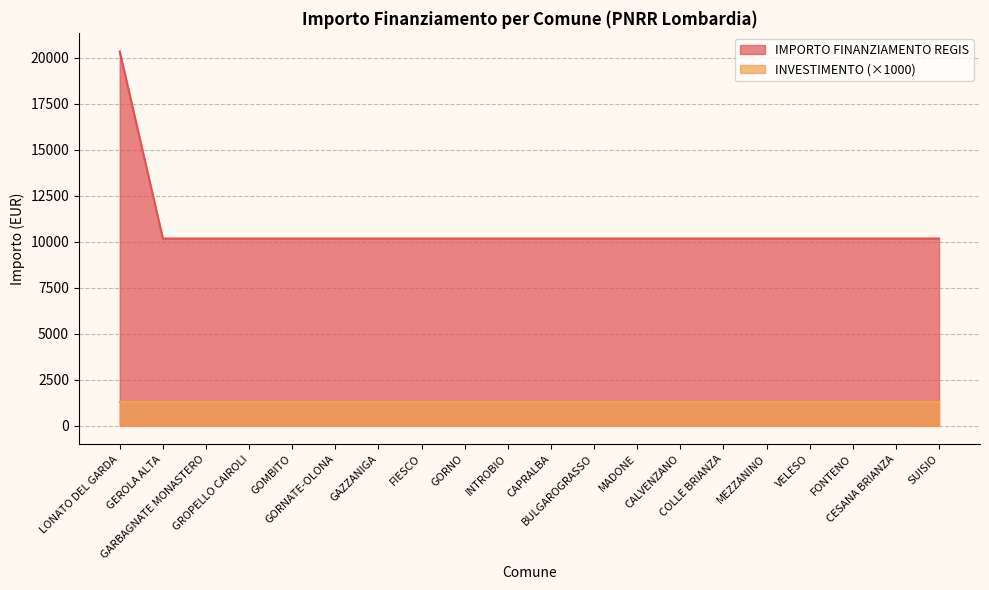

What is the difference between the maximum and minimum values?

10172